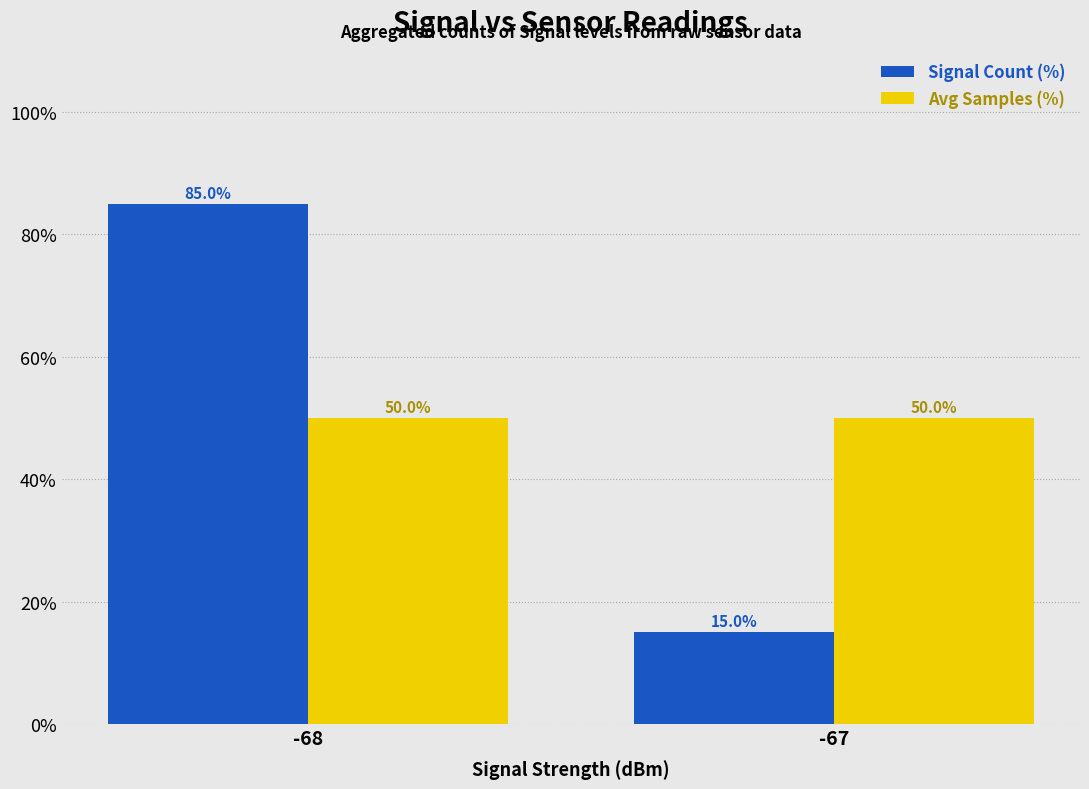

The Signal Count (%) series shows 22.8 at -67. True or false?

False